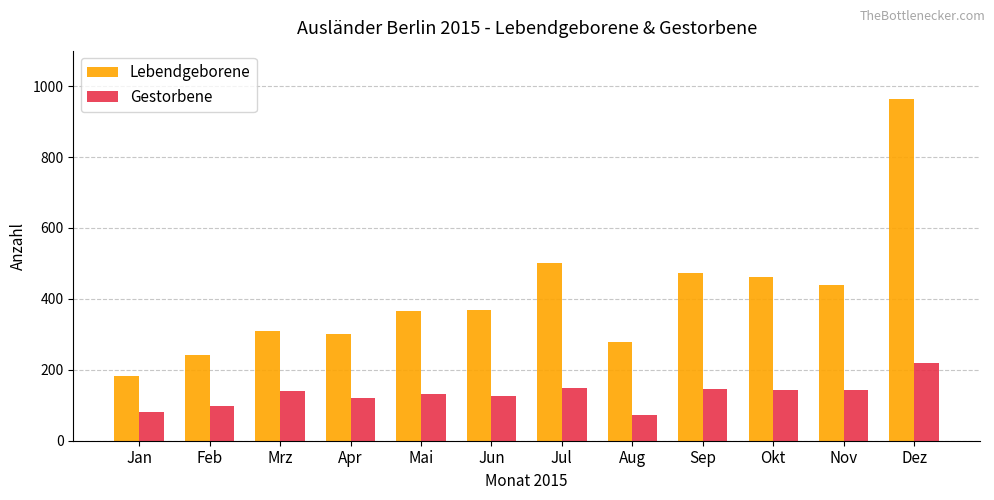

The Lebendgeborene series shows 616 at Mai. True or false?

False